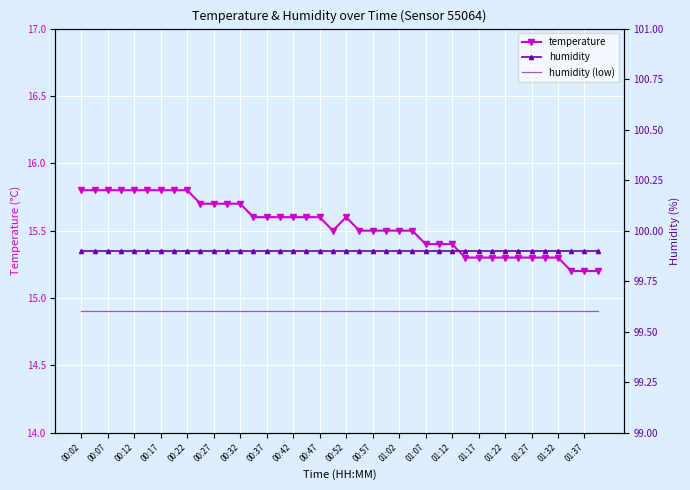

Is this an area chart (filled region under the line)?

No